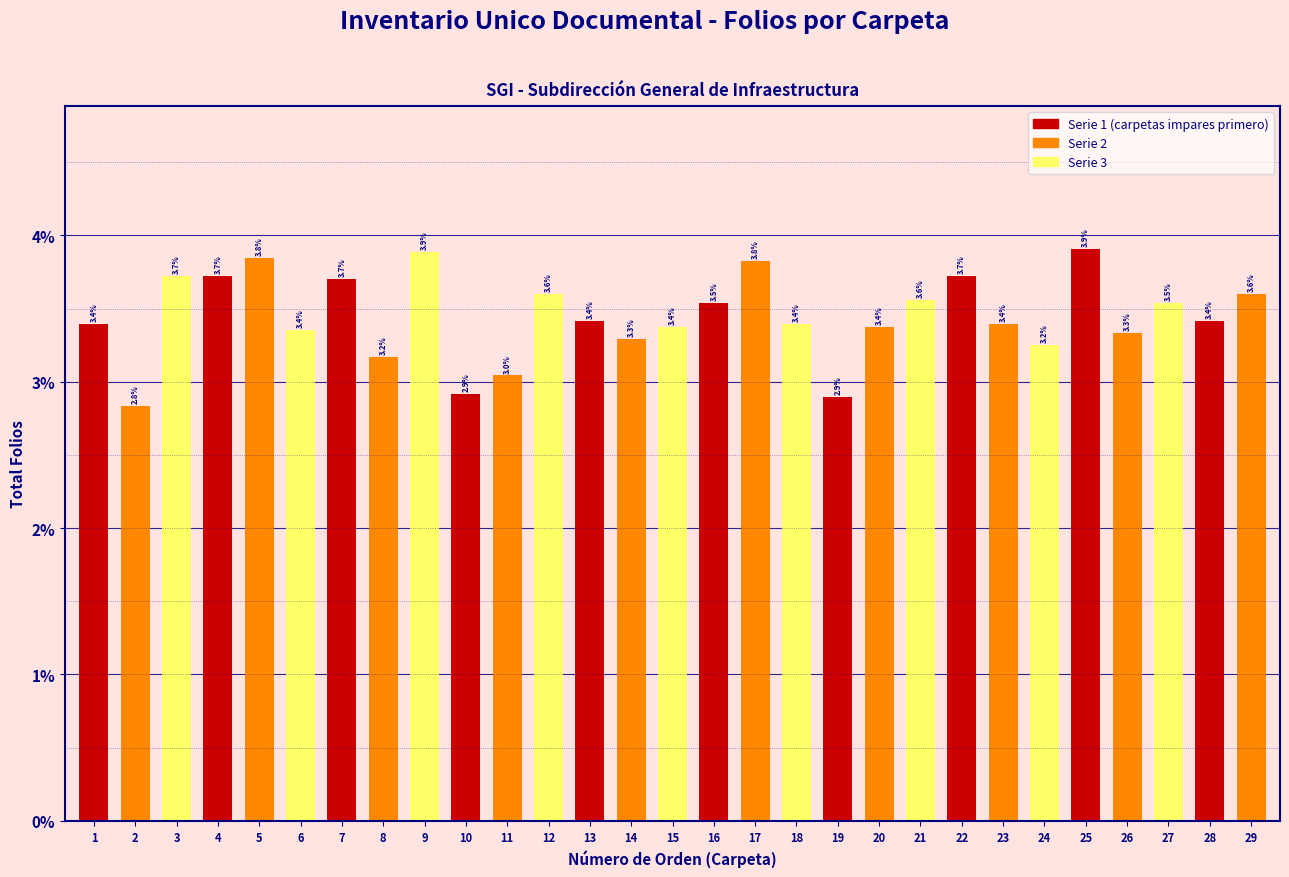

Reading left to right, list all the values displayed in this chart.

3.4	2.8	3.7	3.7	3.8	3.4	3.7	3.2	3.9	2.9	3.0	3.6	3.4	3.3	3.4	3.5	3.8	3.4	2.9	3.4	3.6	3.7	3.4	3.2	3.9	3.3	3.5	3.4	3.6